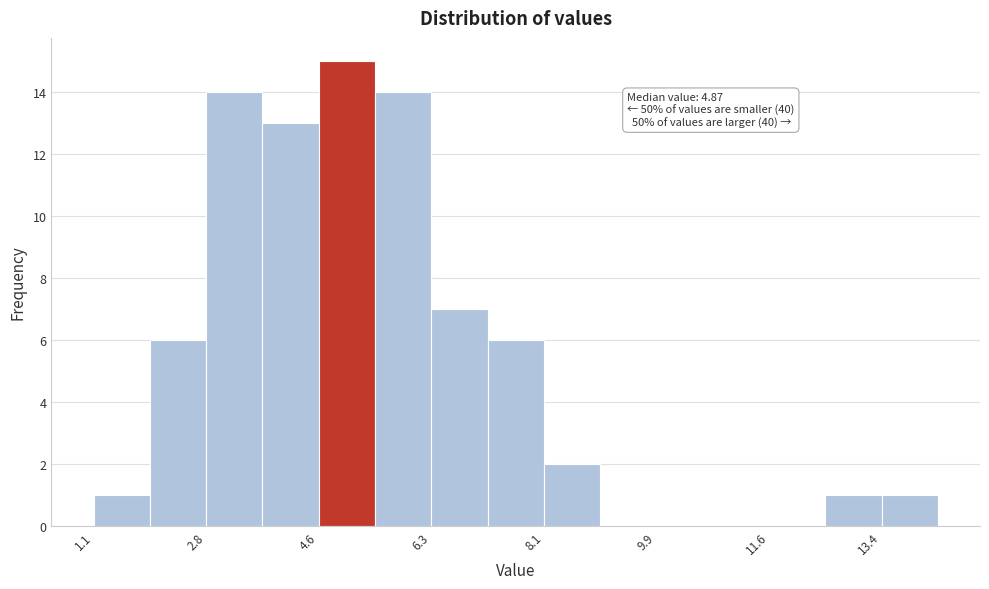

Over which range of the x-axis is the bar tallest?

4.6 to 5.4